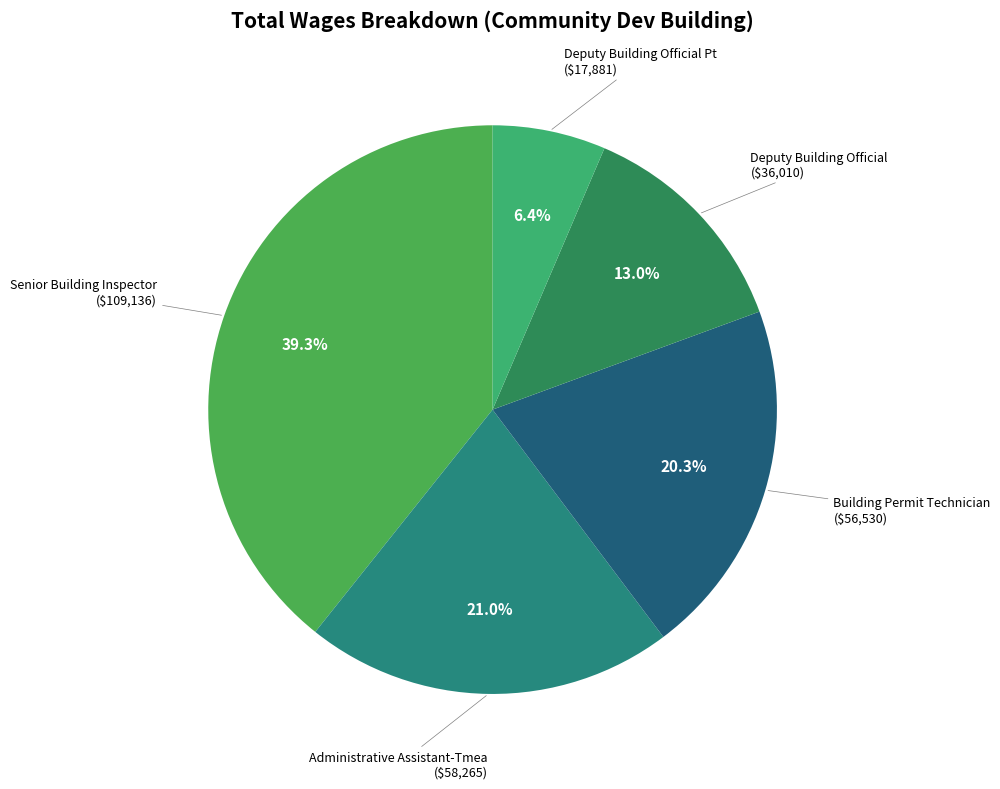

What percentage is NOT represented by Deputy Building Official?

87.0%